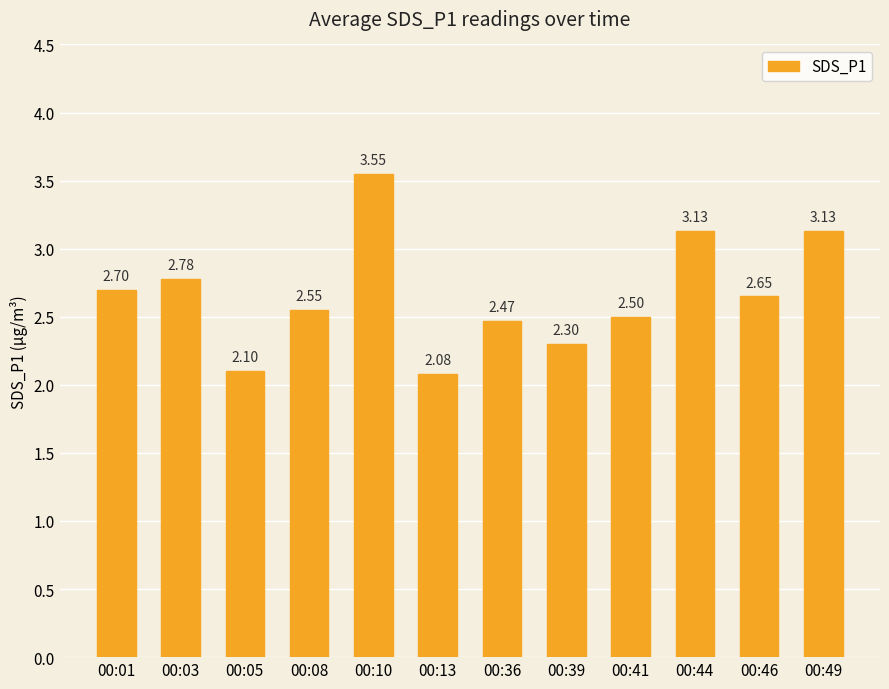

Is it true that the value at 00:08 is 4.0?

False